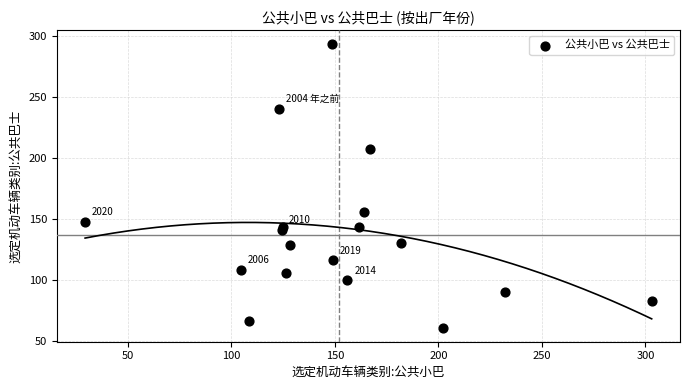

What Y value in the scatter plot is closest to 176?

155.8